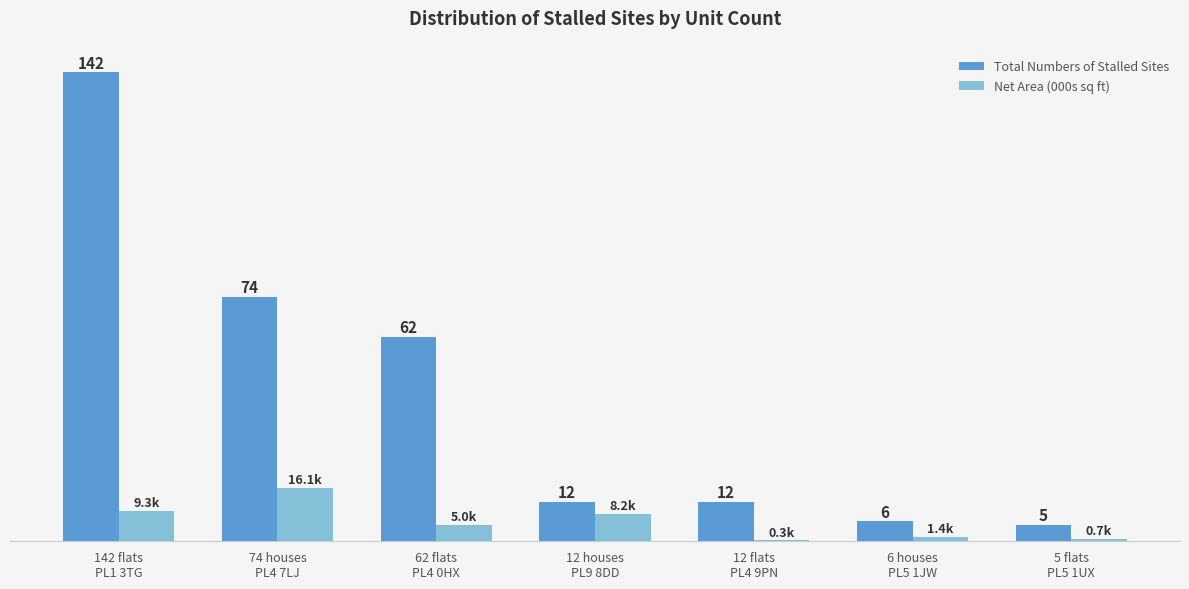

Which series changed the most between 142 flats
PL1 3TG and 12 houses
PL9 8DD?

Total Numbers of Stalled Sites